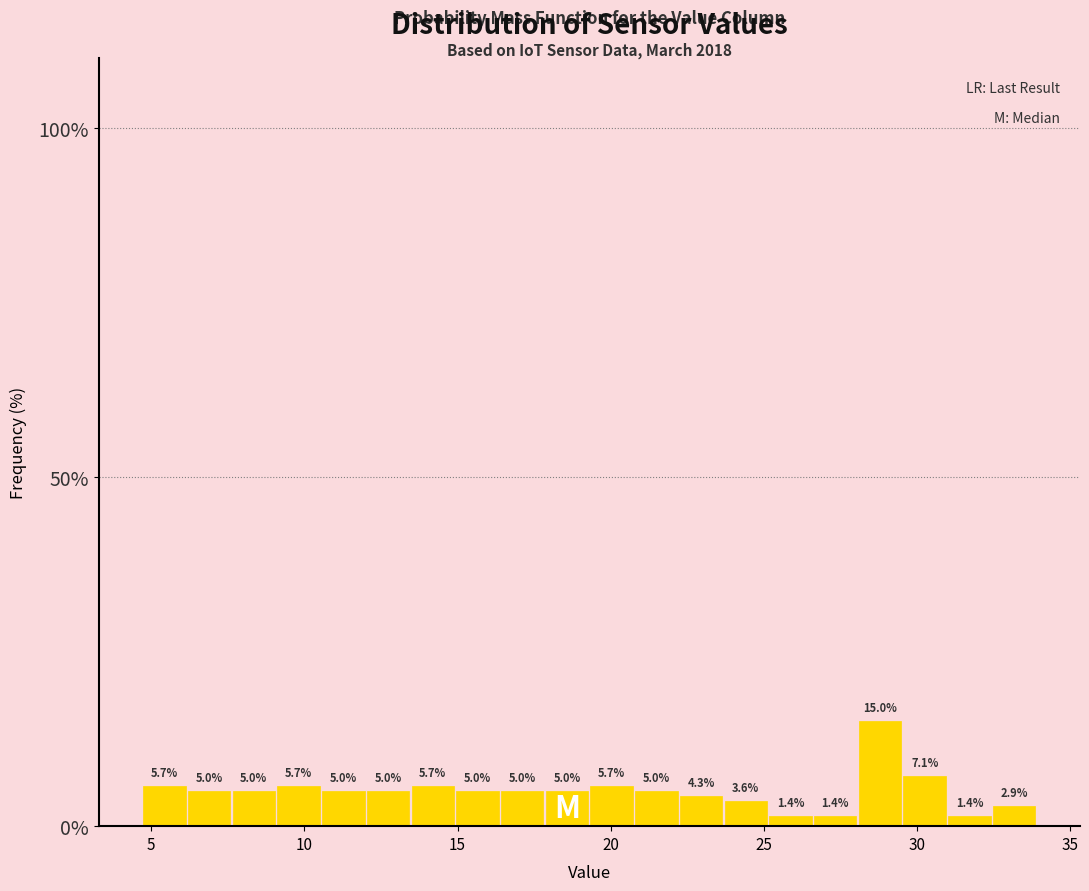

Read against the x-axis, roughly where is the centre of the tallest bar?

29.0